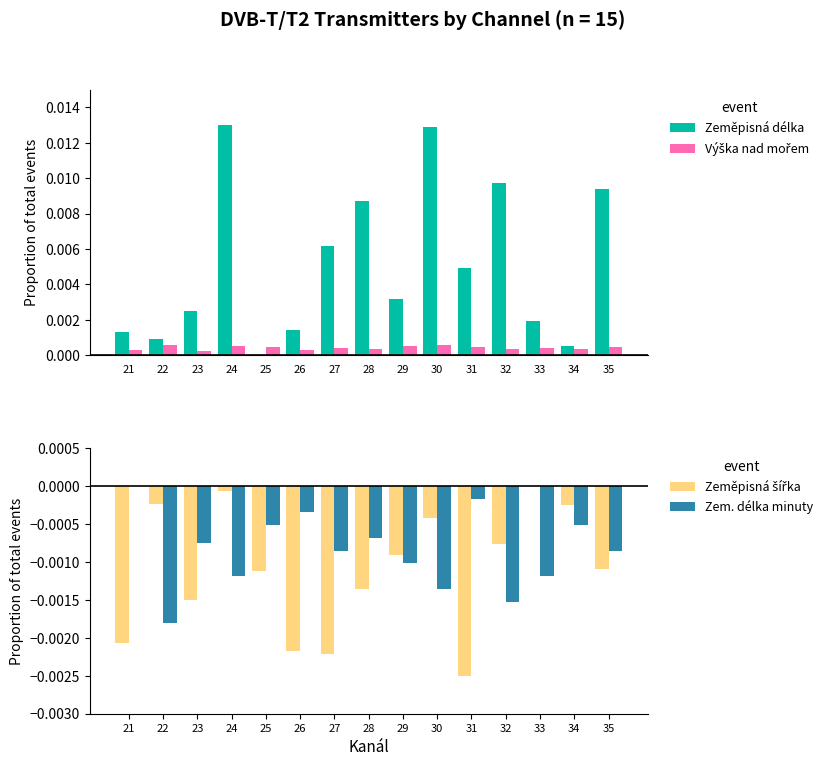

Rank the categories by Zeměpisná šířka value from highest to lowest.

33, 24, 22, 34, 30, 32, 29, 35, 25, 28, 23, 21, 26, 27, 31